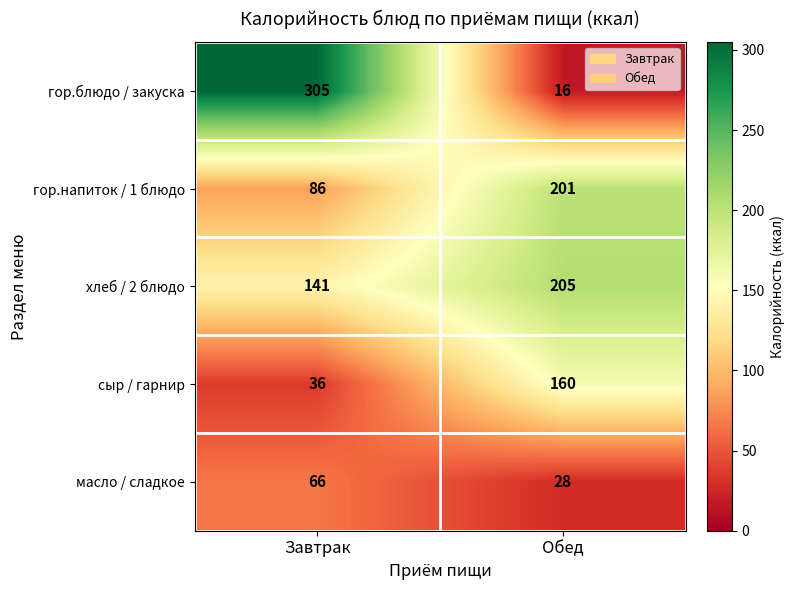

Count the number of data series in this chart.

5